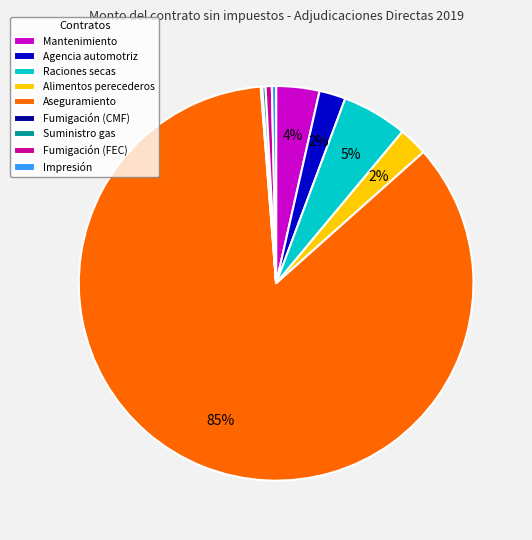

Which category has the biggest portion of the pie?

Aseguramiento